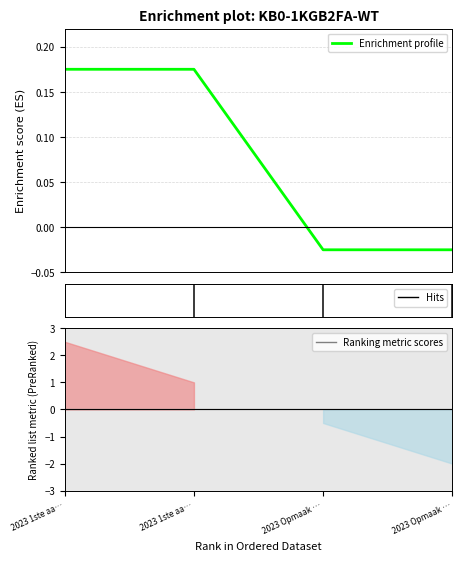

True or false: Ranking metric scores has more than 2 interior local peaks.

False